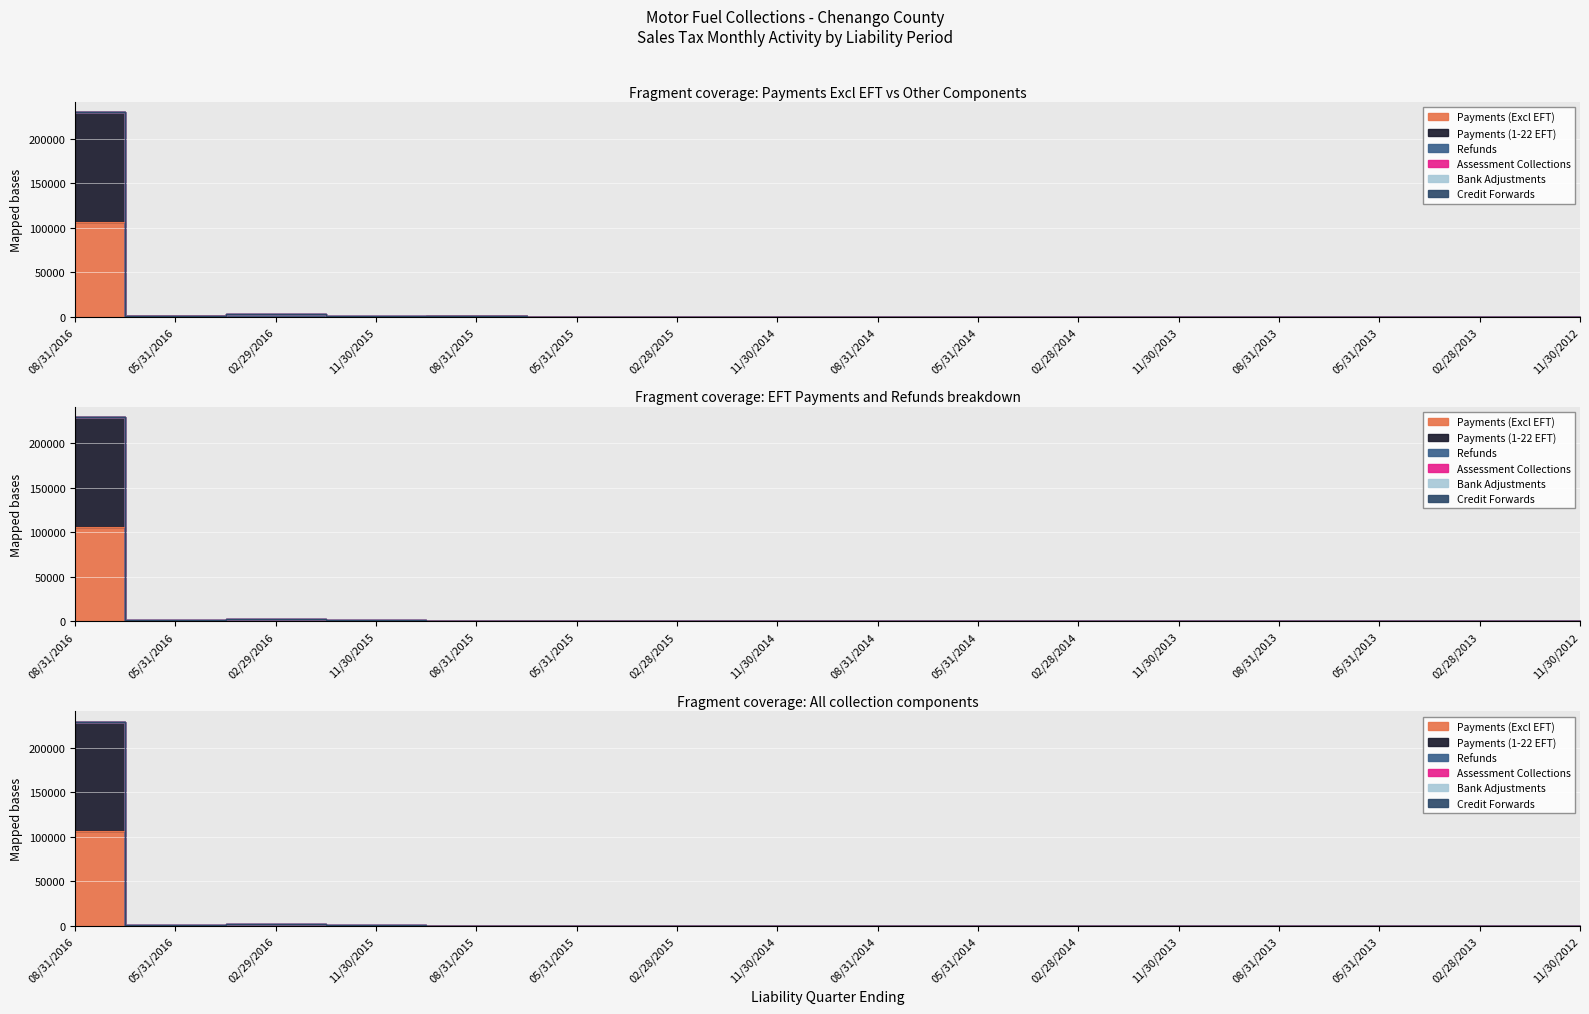

What is the greatest value displayed?

229325.4